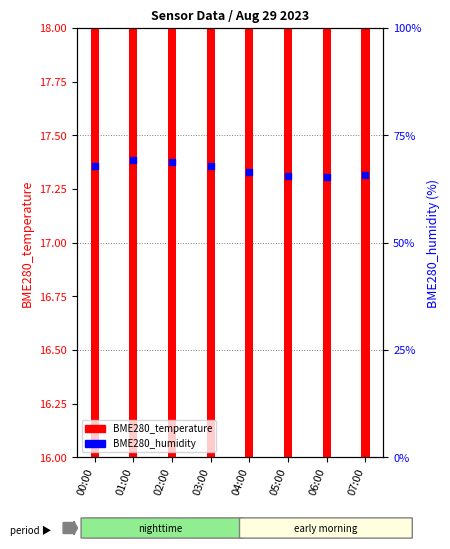

What is the total value across all series at 04:00?

82.9